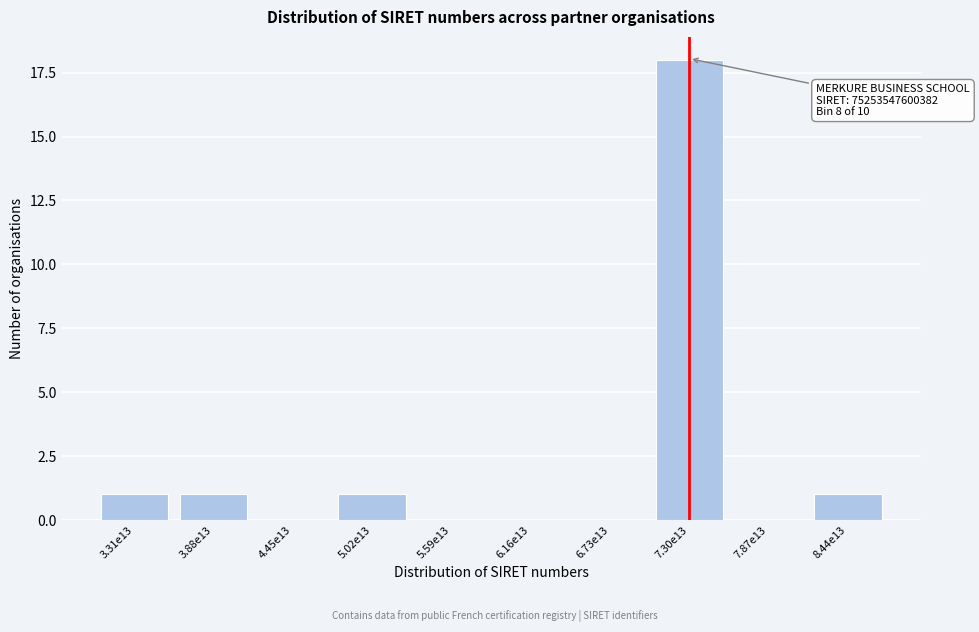

Reading left to right, extract all data points from this chart.

3.31e13=1	3.88e13=1	4.45e13=0	5.02e13=1	5.59e13=0	6.16e13=0	6.73e13=0	7.30e13=18	7.87e13=0	8.44e13=1